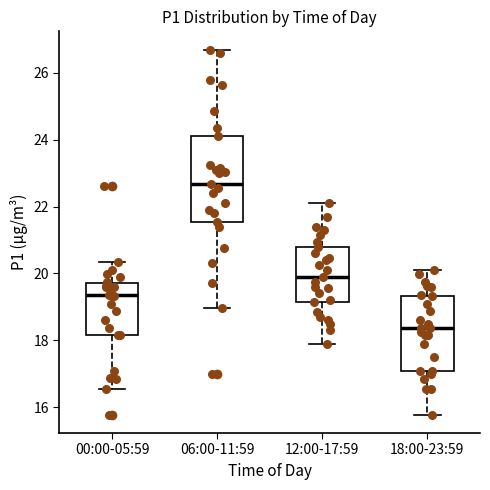

Where is the lower edge of the box for 00:00-05:59 on the y-axis? The values are not printed on the chart, so give them approximately, as read against the axis.

18.2